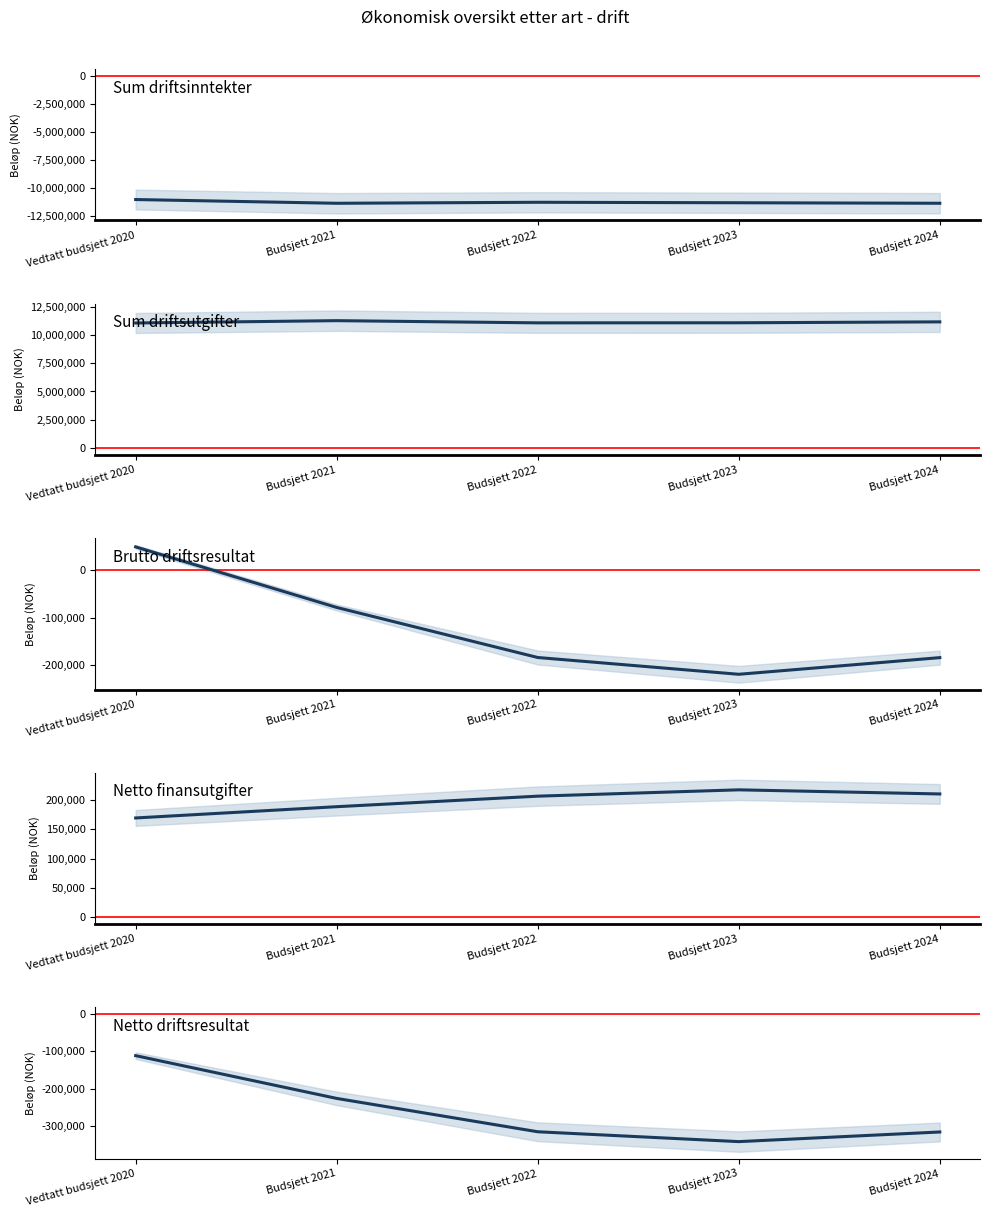

Which series has the widest spread of values?

Sum driftsinntekter